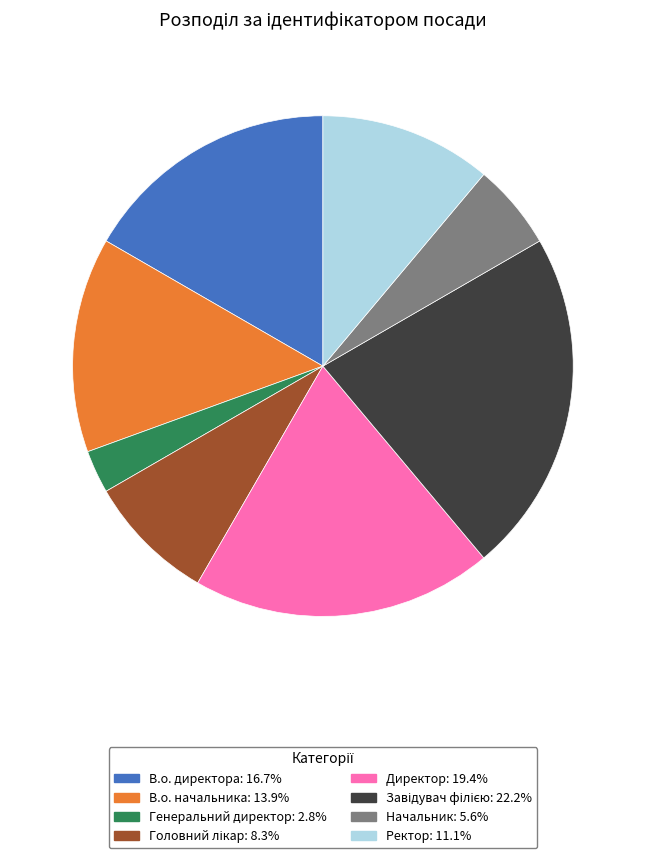

What is the ratio of the value at В.о. директора: 16.7% to the value at Ректор: 11.1%?

1.5